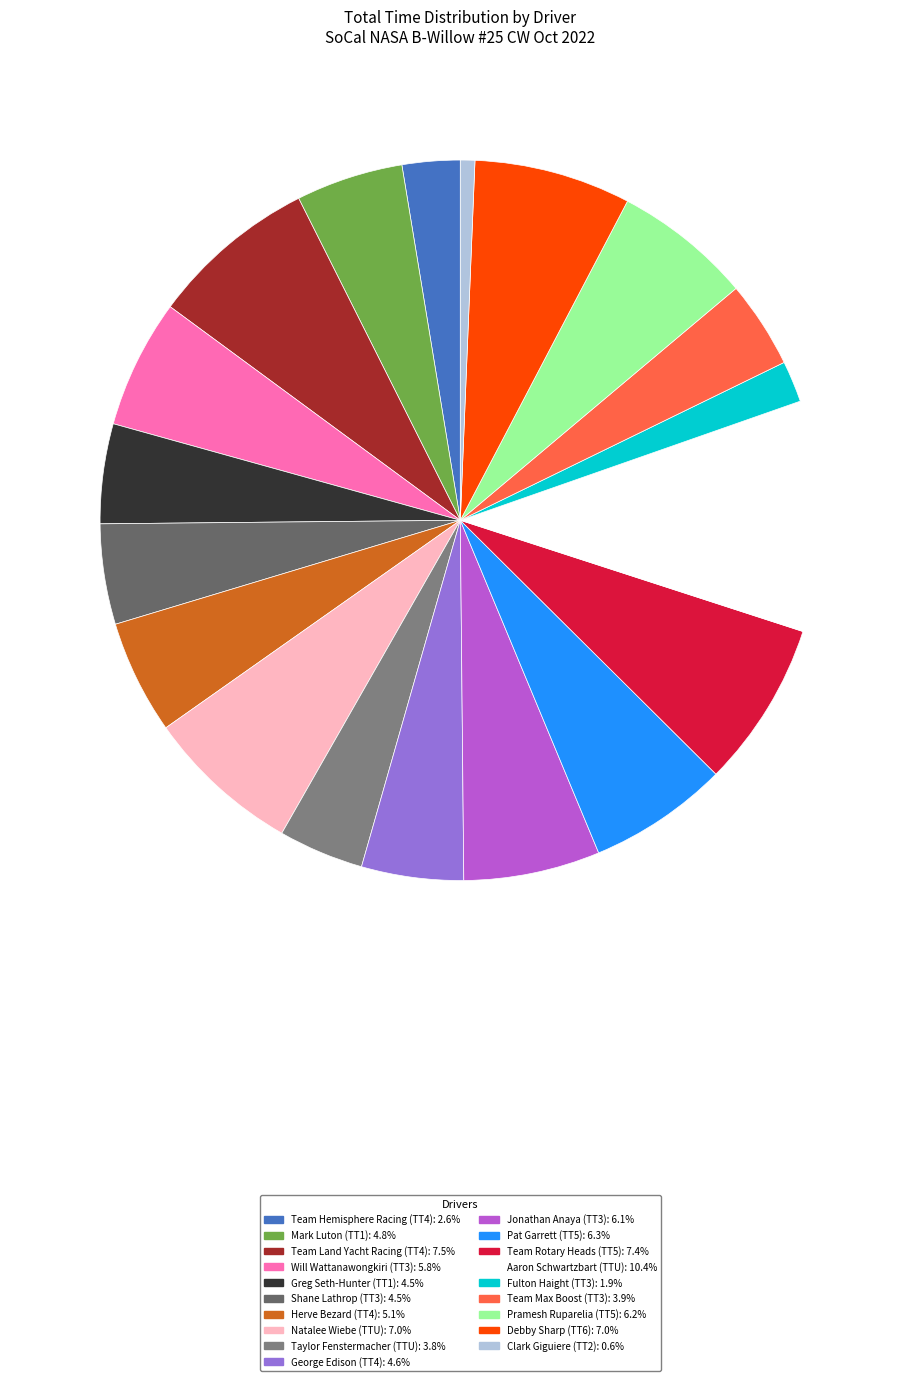

Approximately how many times larger is the value at Clark Giguiere compared to Aaron Schwartzbart?

0.1